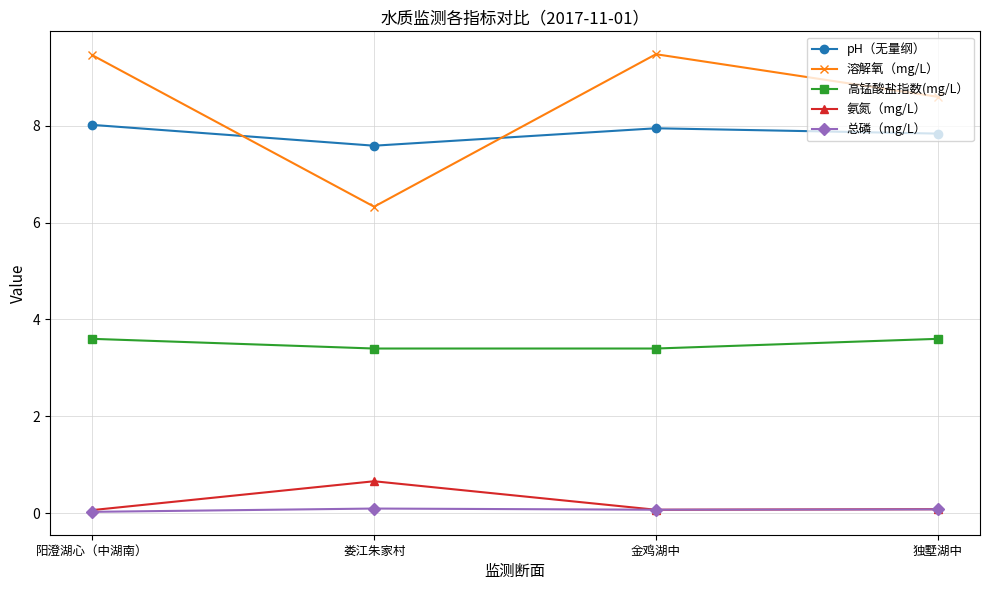

What is the difference between the maximum and minimum values in the 总磷（mg/L） series?

0.1